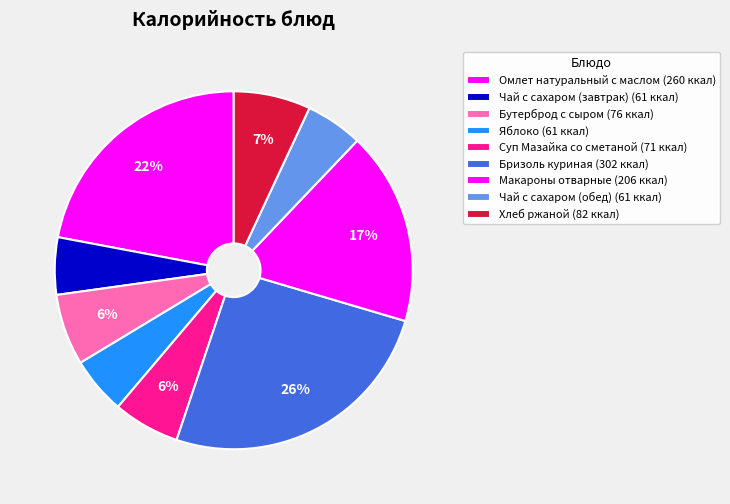

Combined, do Хлеб ржаной and Макароны отварные account for over 50%?

No